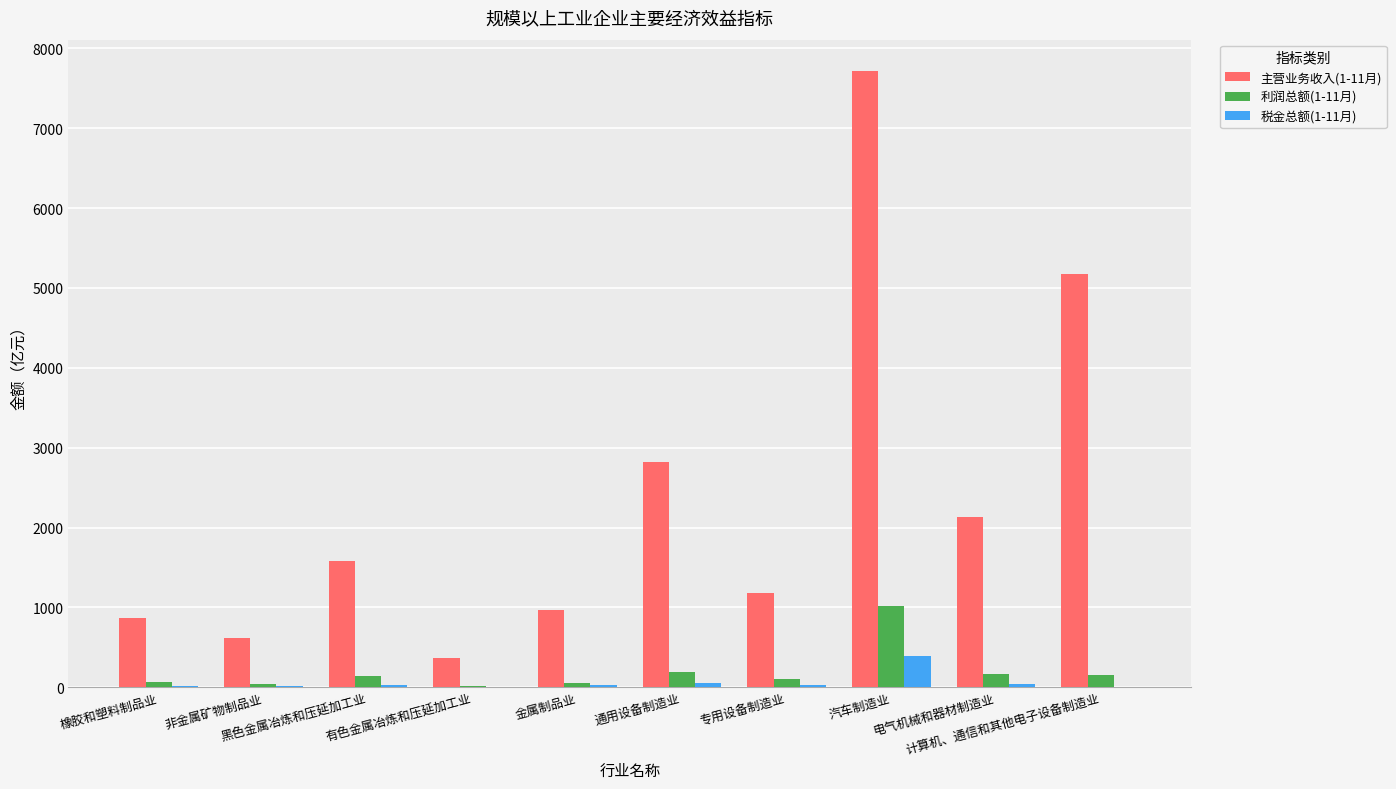

What is the sum of all 利润总额(1-11月) values?

1930.6